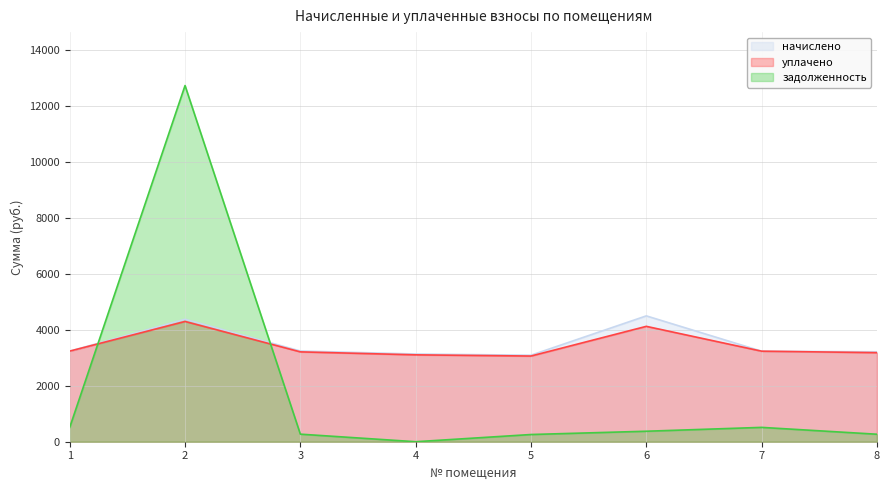

Which label corresponds to the largest value in the chart?

2